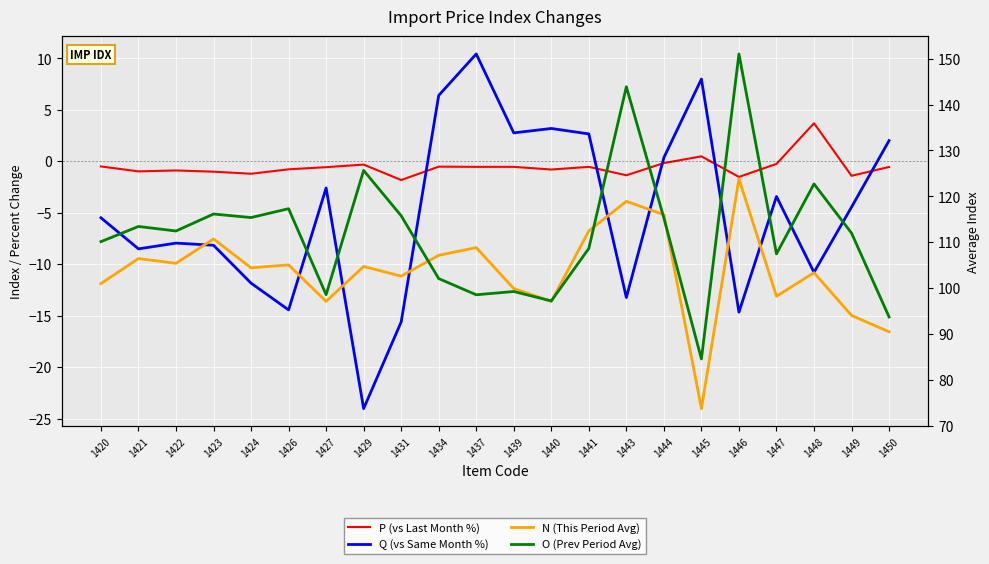

How many intersections are there between P (vs Last Month %) and Q (vs Same Month %)?

5